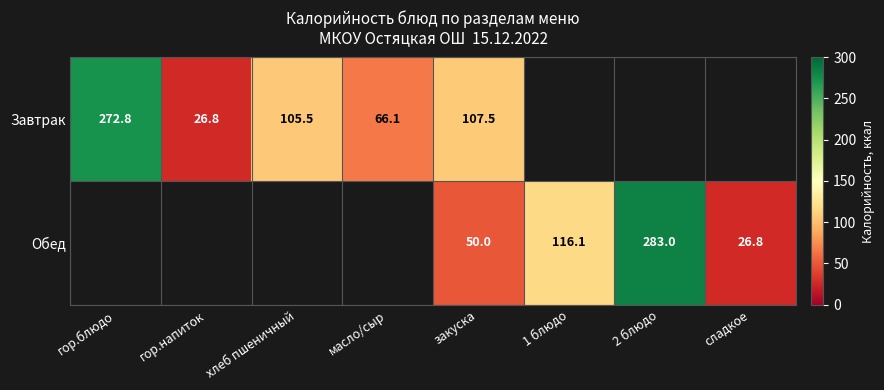

Is it true that Завтрак equals 158.5 at закуска?

False